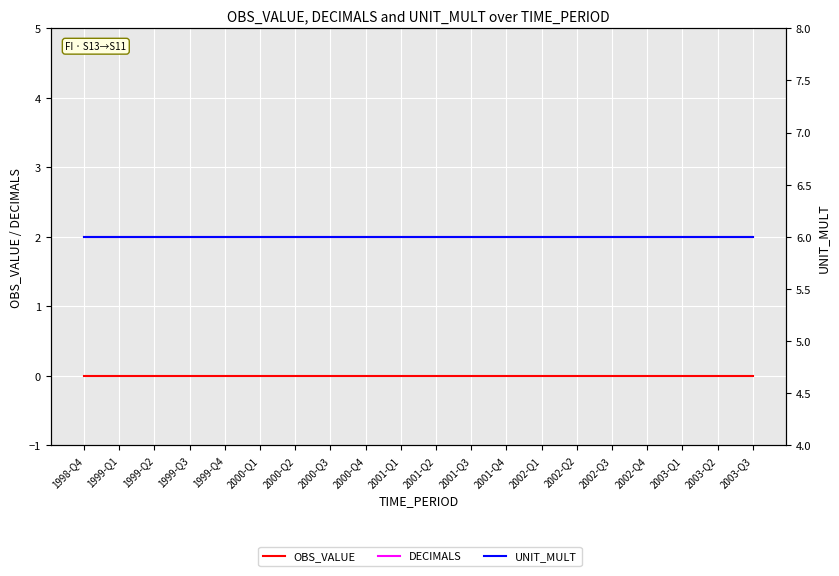

Which category has the lowest value across all series?

1998-Q4